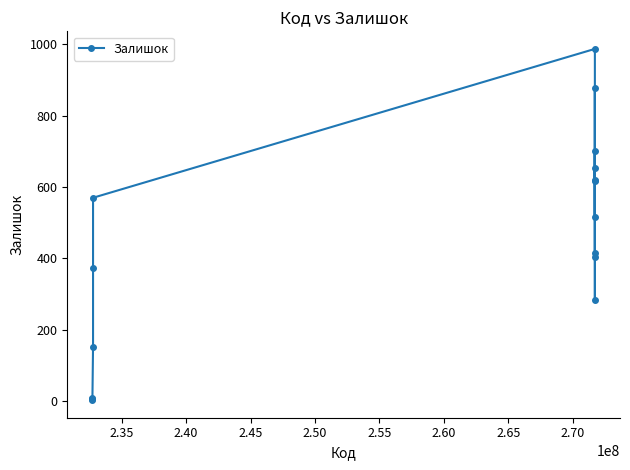

What is the greatest value displayed?

987